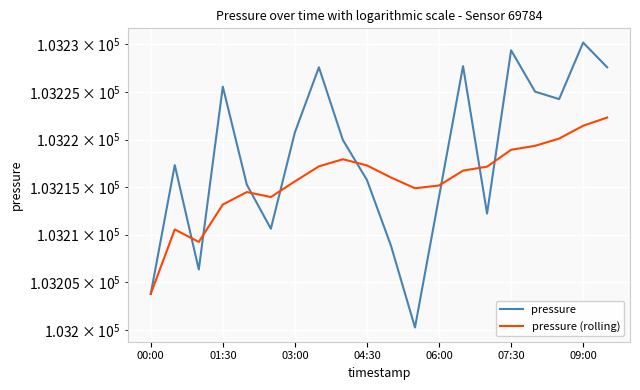

What is the sum of all pressure (rolling) values?

2064315.2